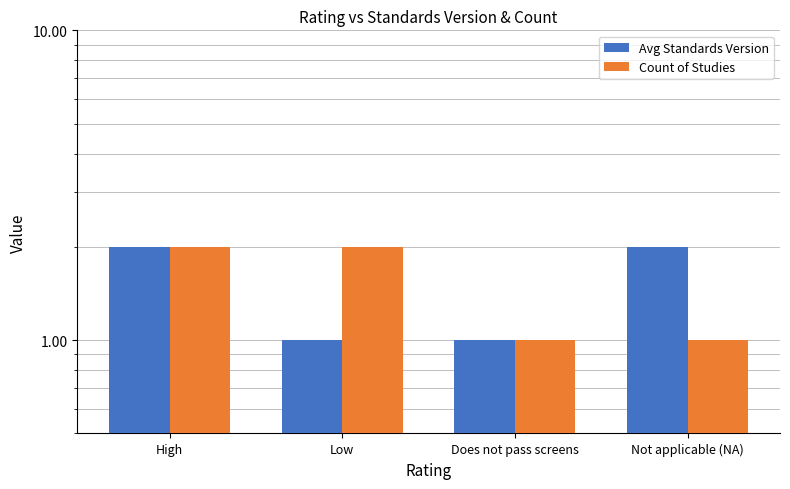

Rank the categories by Avg Standards Version value from lowest to highest.

Low, Does not pass screens, High, Not applicable (NA)